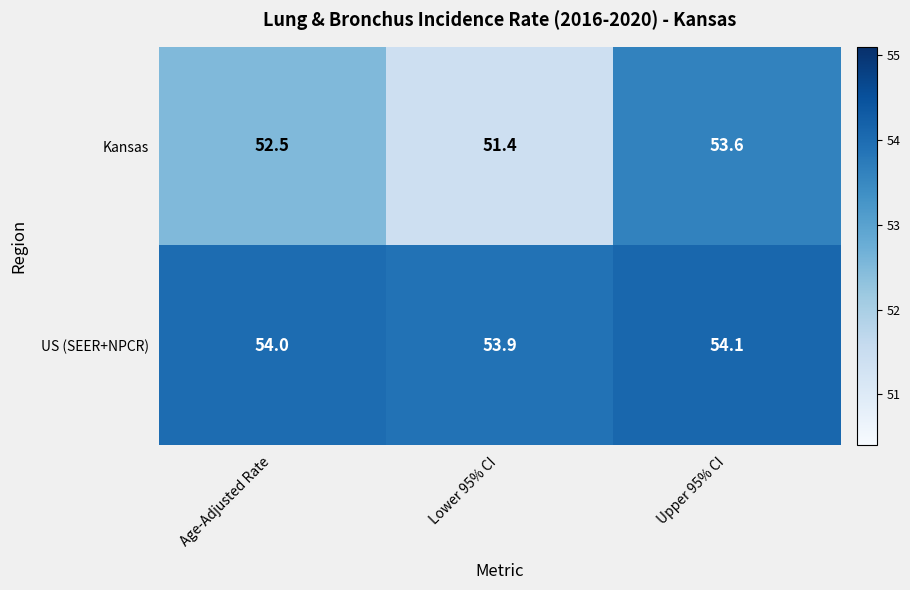

What is the difference between the highest and lowest values at Age-Adjusted Rate?

1.5